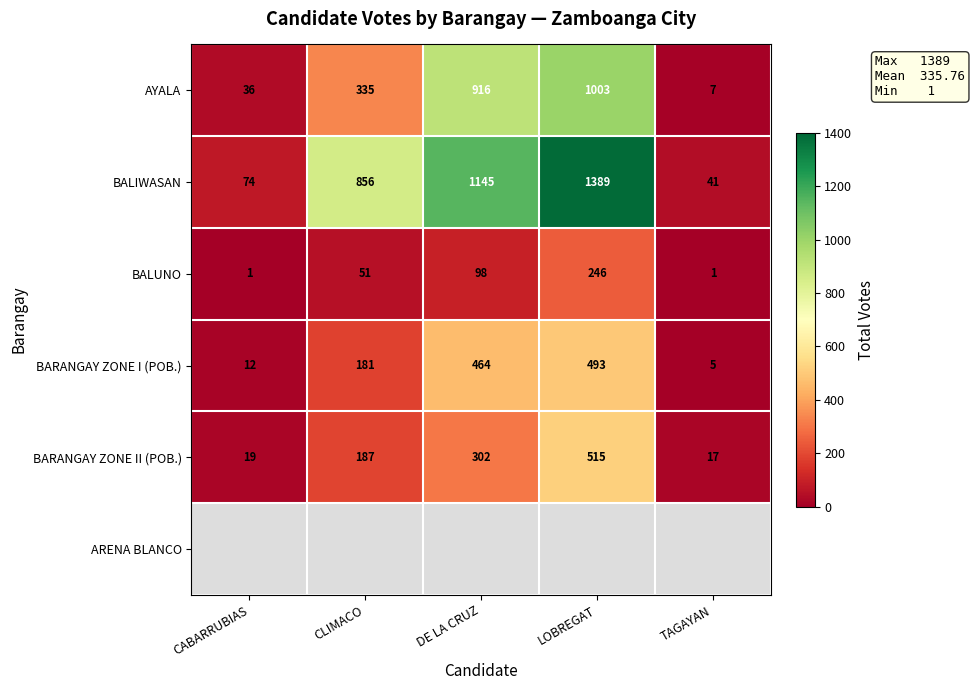

Between TAGAYAN and LOBREGAT, which is larger?

LOBREGAT